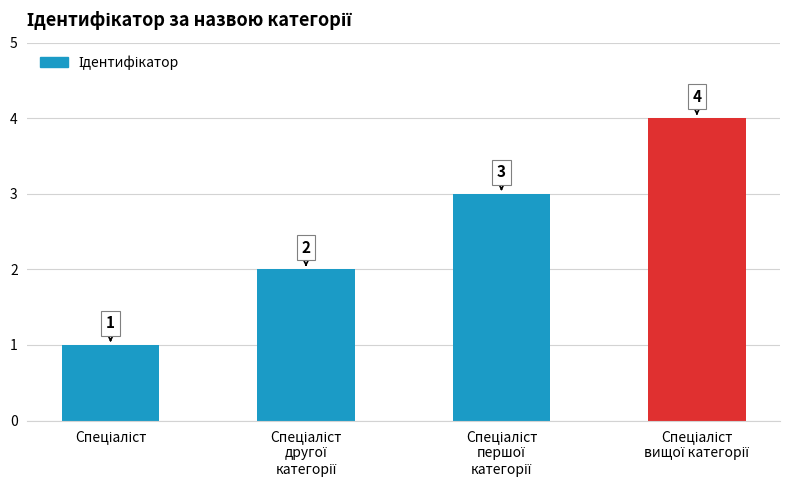

Does the chart contain any negative values?

No